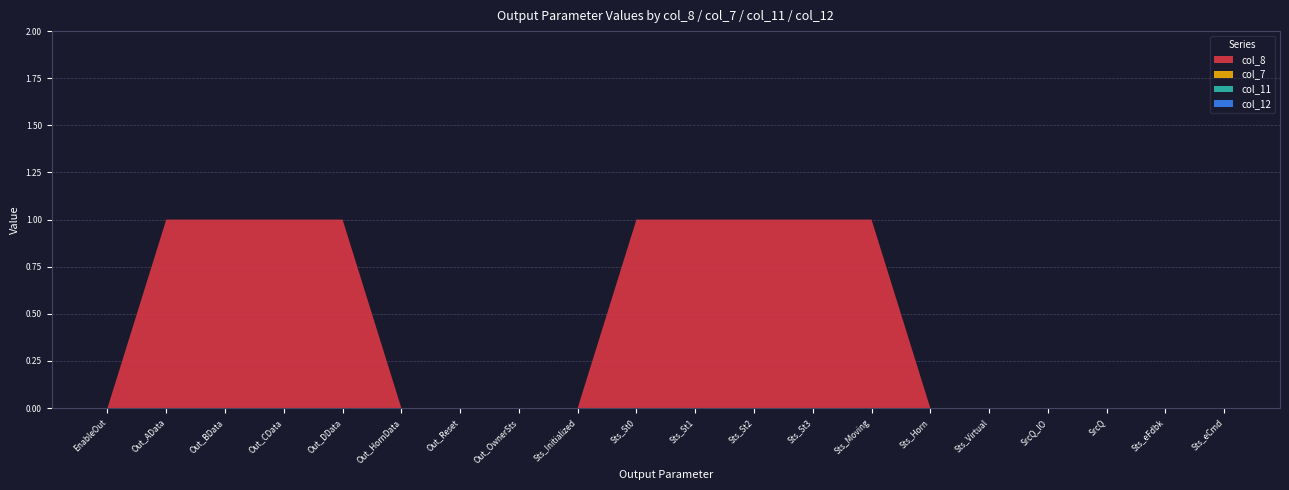

Reading right to left, what are all the values shown in this chart?

col_8: Sts_eCmd=0	Sts_eFdbk=0	SrcQ=0	SrcQ_IO=0	Sts_Virtual=0	Sts_Horn=0	Sts_Moving=1	Sts_St3=1	Sts_St2=1	Sts_St1=1	Sts_St0=1	Sts_Initialized=0	Out_OwnerSts=0	Out_Reset=0	Out_HornData=0	Out_DData=1	Out_CData=1	Out_BData=1	Out_AData=1	EnableOut=0
col_7: Sts_eCmd=0	Sts_eFdbk=0	SrcQ=0	SrcQ_IO=0	Sts_Virtual=0	Sts_Horn=0	Sts_Moving=0	Sts_St3=0	Sts_St2=0	Sts_St1=0	Sts_St0=0	Sts_Initialized=0	Out_OwnerSts=0	Out_Reset=0	Out_HornData=0	Out_DData=0	Out_CData=0	Out_BData=0	Out_AData=0	EnableOut=0
col_11: Sts_eCmd=0	Sts_eFdbk=0	SrcQ=0	SrcQ_IO=0	Sts_Virtual=0	Sts_Horn=0	Sts_Moving=0	Sts_St3=0	Sts_St2=0	Sts_St1=0	Sts_St0=0	Sts_Initialized=0	Out_OwnerSts=0	Out_Reset=0	Out_HornData=0	Out_DData=0	Out_CData=0	Out_BData=0	Out_AData=0	EnableOut=0
col_12: Sts_eCmd=0	Sts_eFdbk=0	SrcQ=0	SrcQ_IO=0	Sts_Virtual=0	Sts_Horn=0	Sts_Moving=0	Sts_St3=0	Sts_St2=0	Sts_St1=0	Sts_St0=0	Sts_Initialized=0	Out_OwnerSts=0	Out_Reset=0	Out_HornData=0	Out_DData=0	Out_CData=0	Out_BData=0	Out_AData=0	EnableOut=0